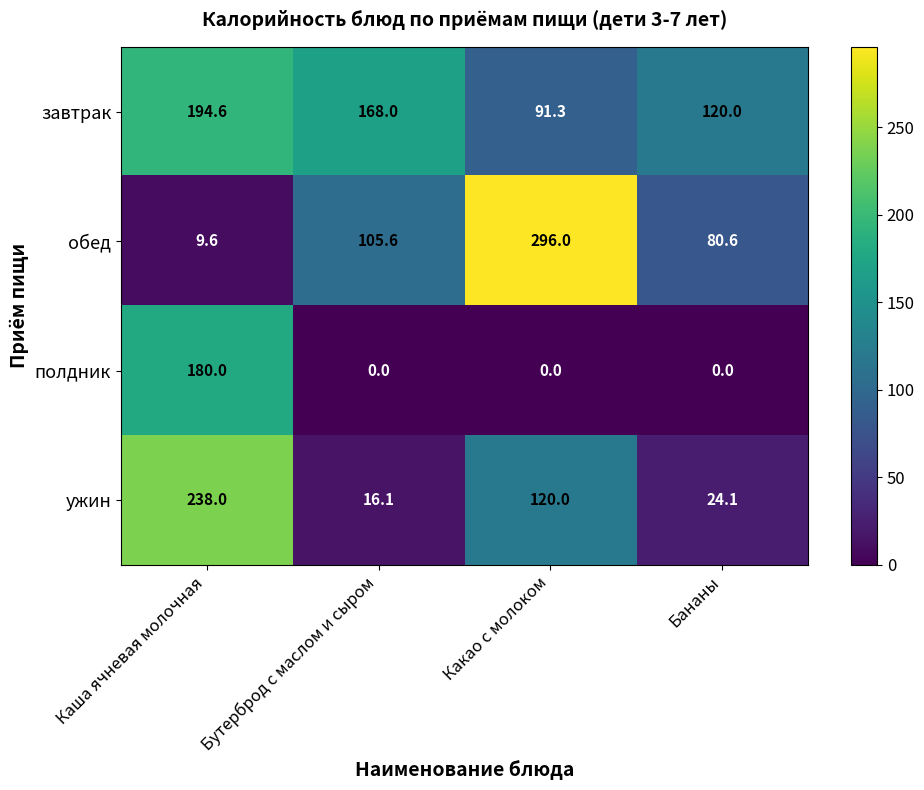

What value does the обед series have at Какао с молоком?

296.0